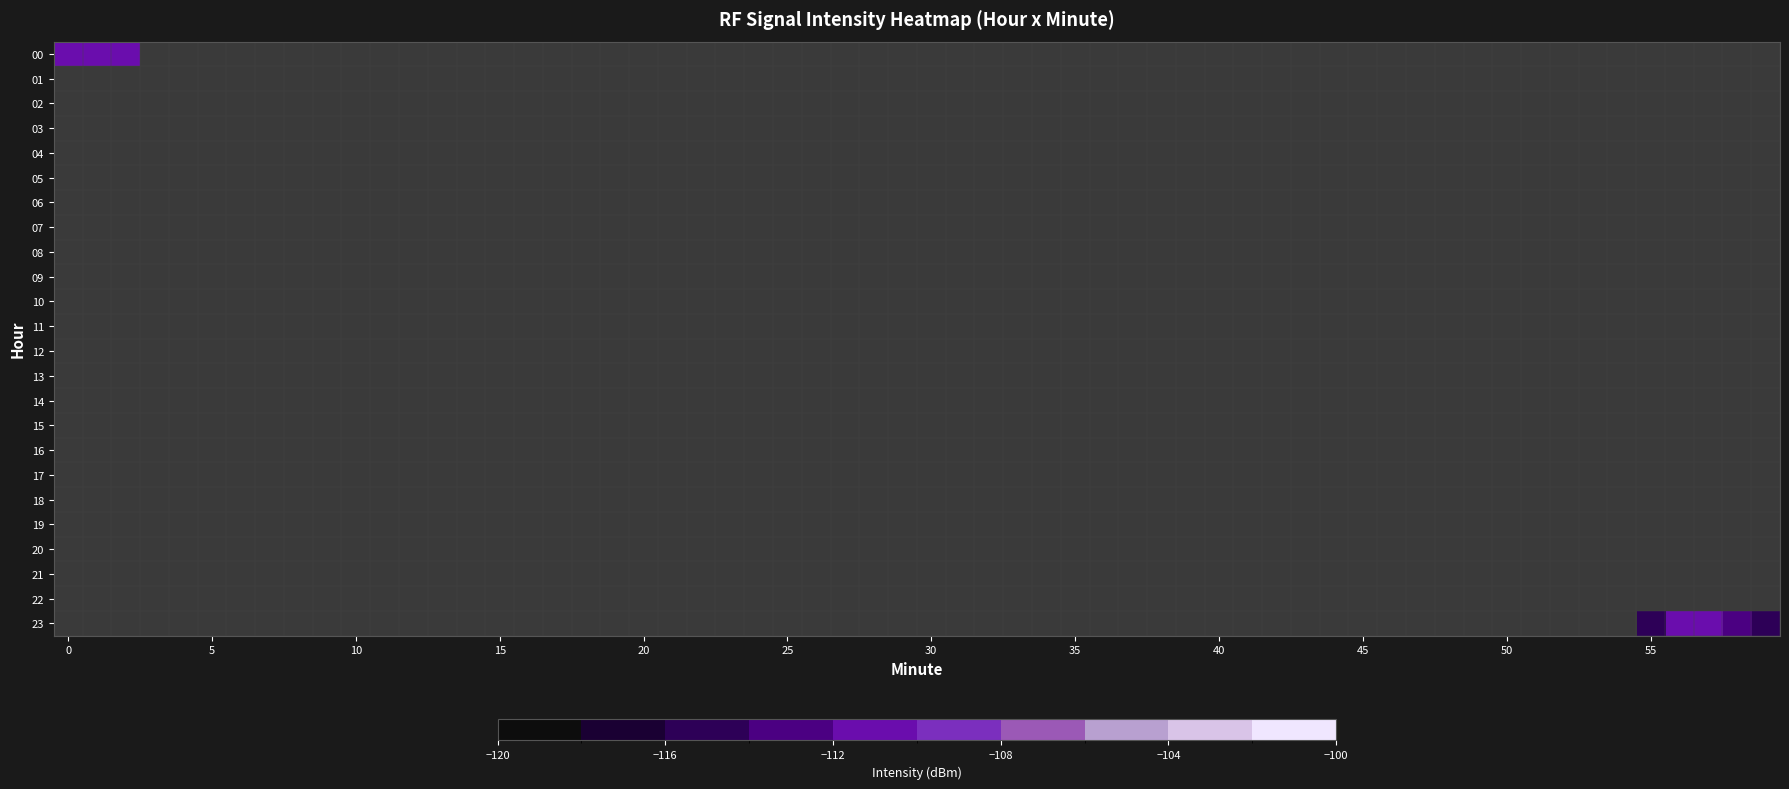

What is the difference between the maximum and minimum values in the 0 series?

6.4